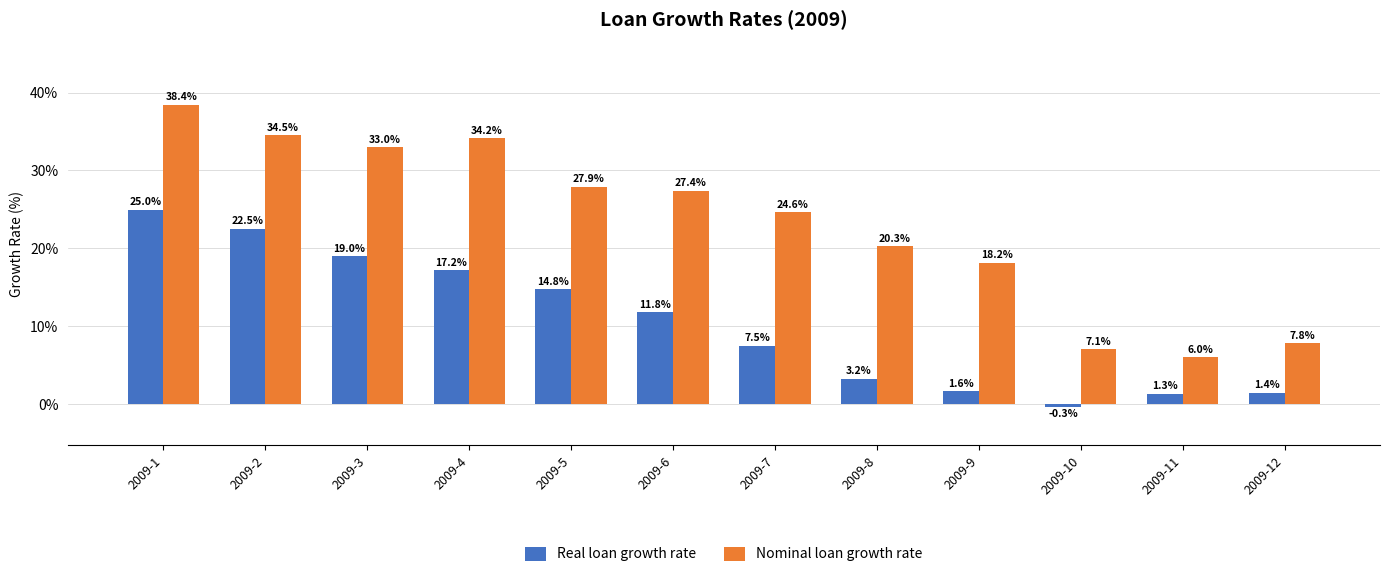

At which label does Real loan growth rate first exceed 11?

2009-1